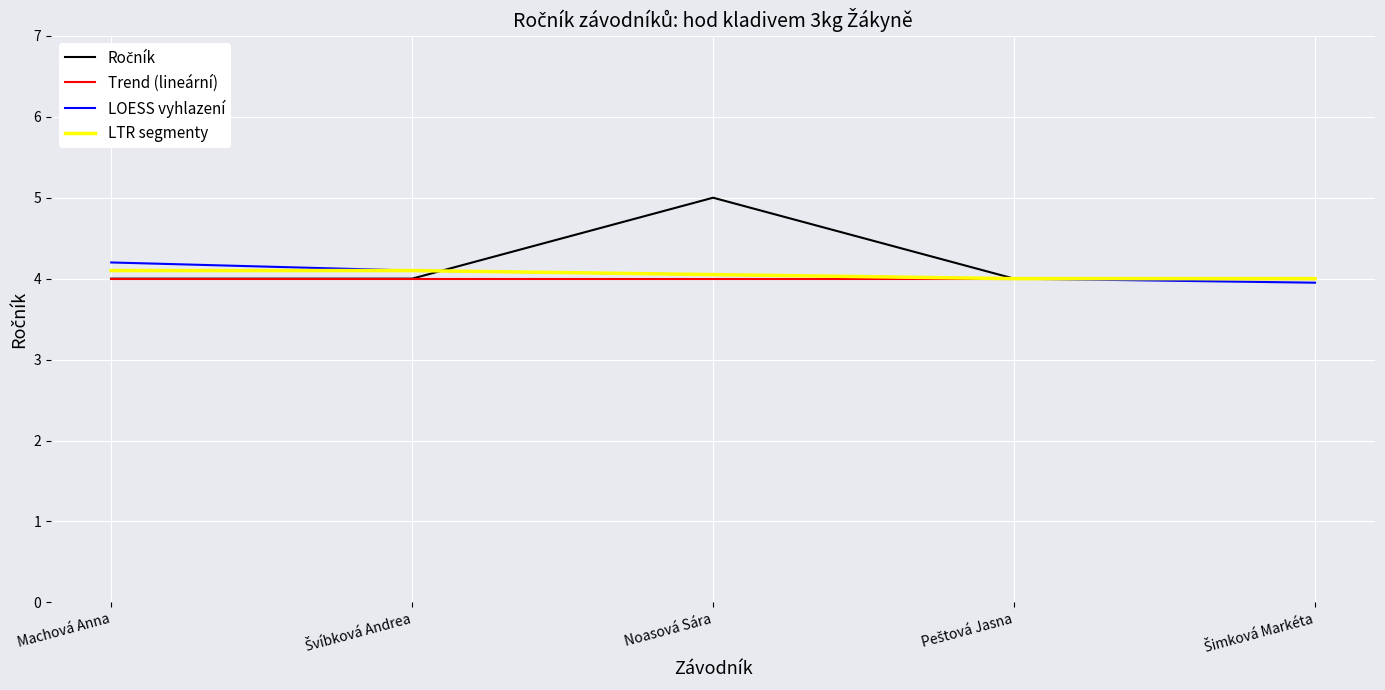

What value does the Trend (lineární) series have at Machová Anna?

4.0